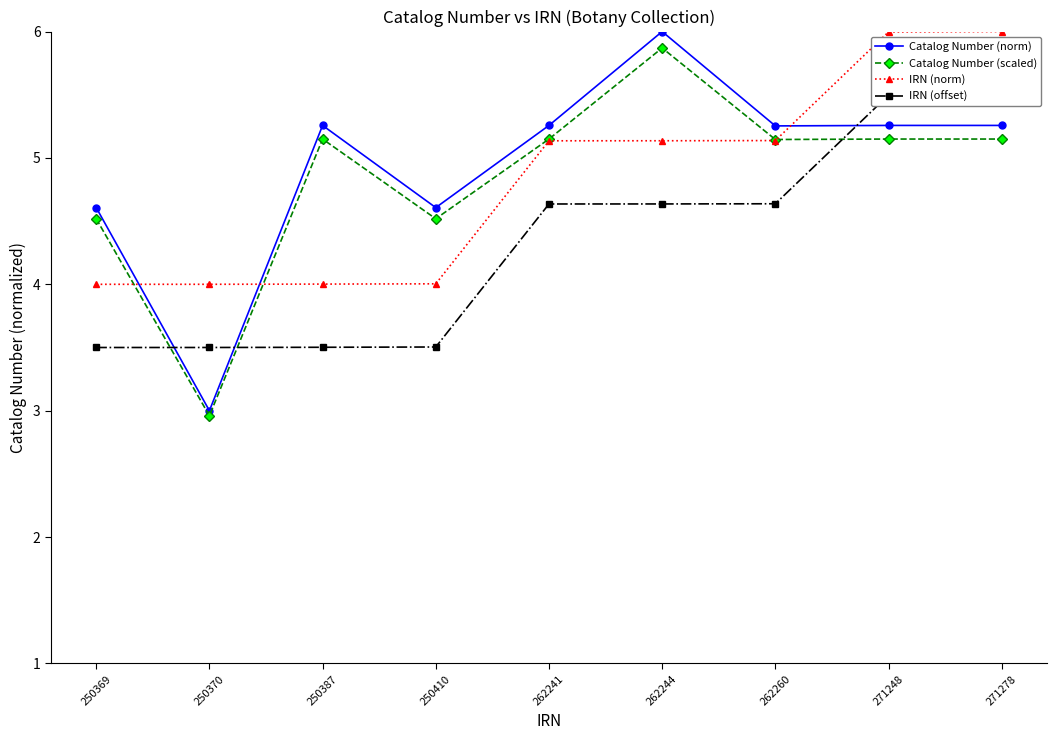

What is the smallest value displayed?

3.0